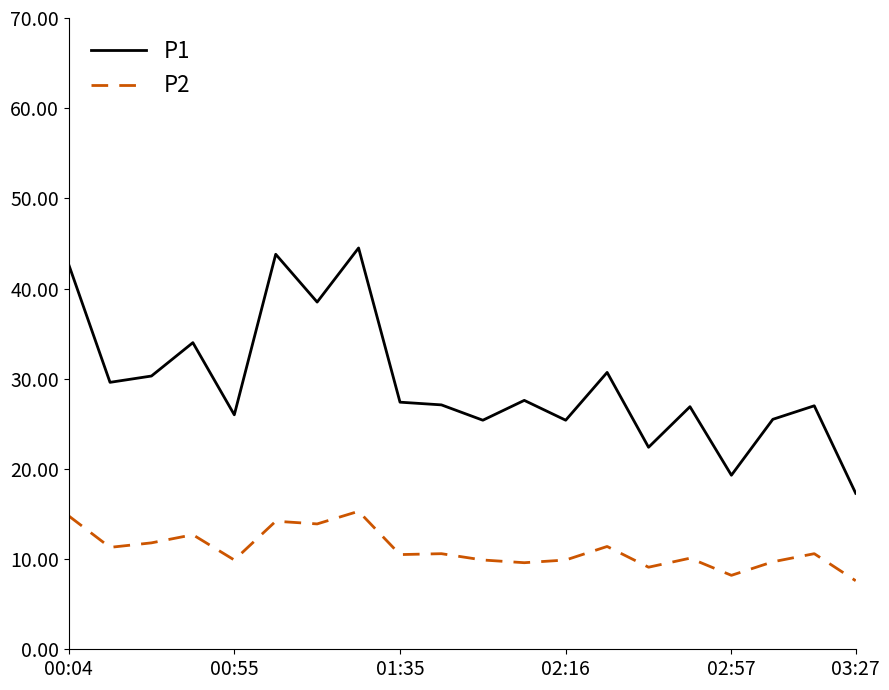

Does the chart display data point markers on the line(s)?

No